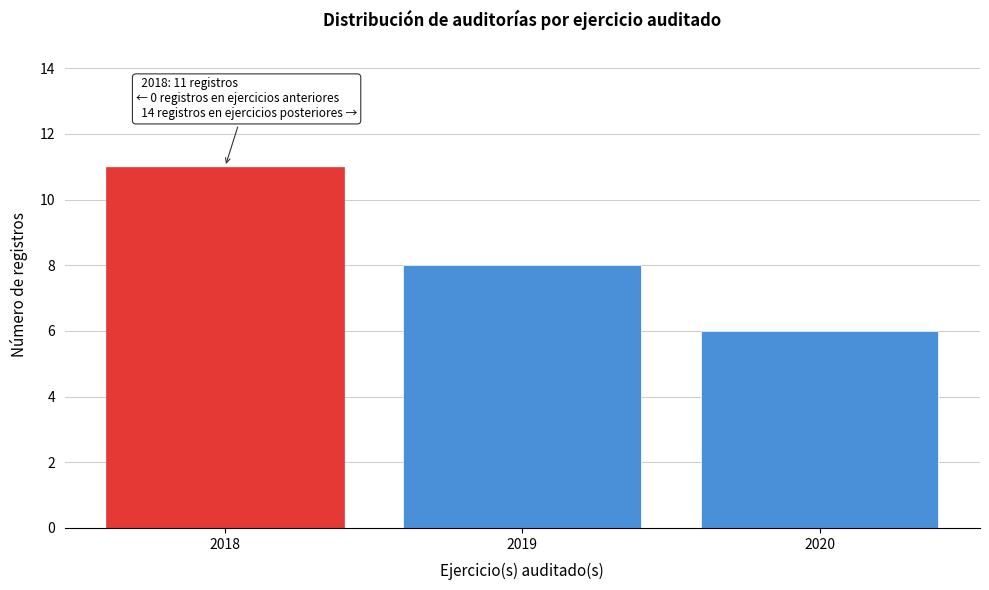

Reading left to right, what are all the values shown in this chart?

2018=11	2019=8	2020=6